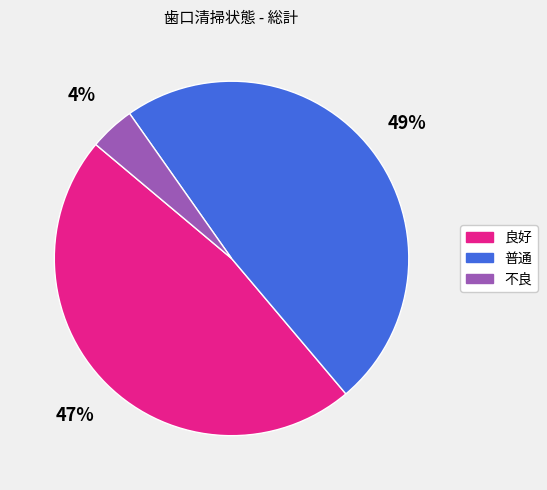

How many slices are in this pie chart?

3